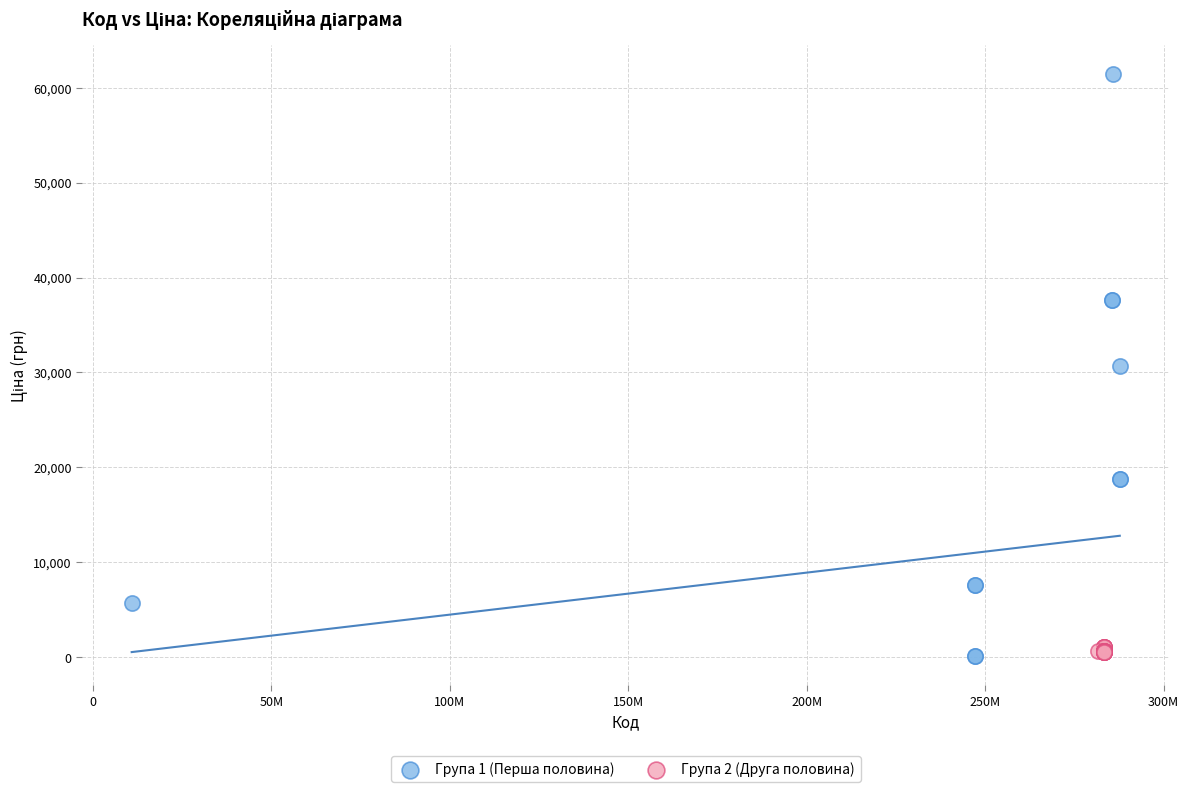

Which series has the largest Y range (max minus min)?

Група 1 (Перша половина)